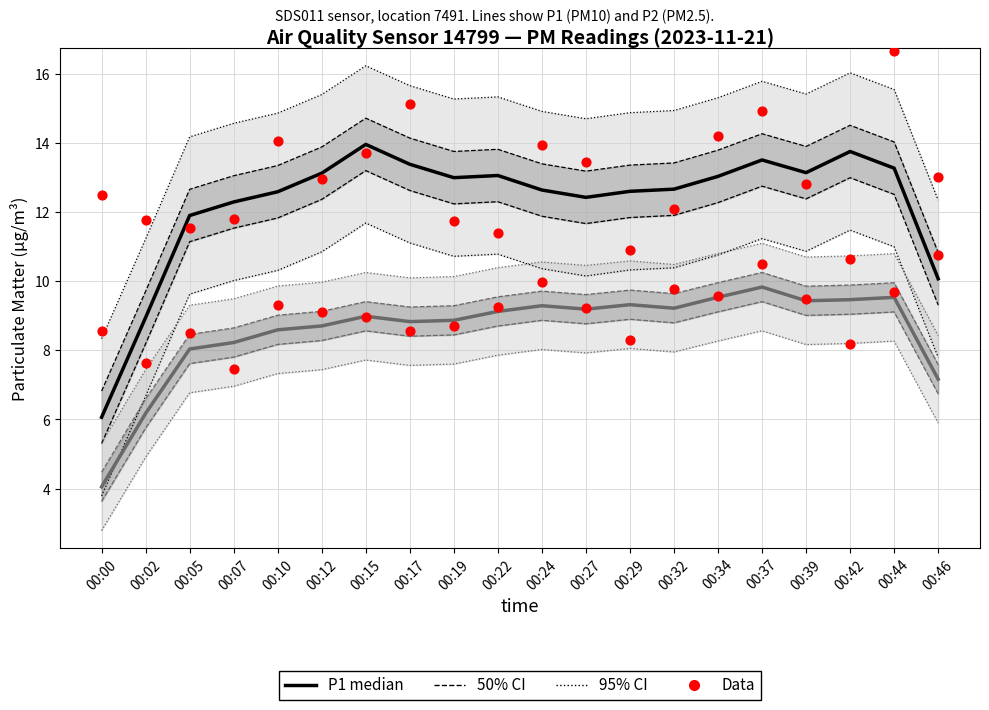

Which series reaches the minimum Y coordinate?

P2 median